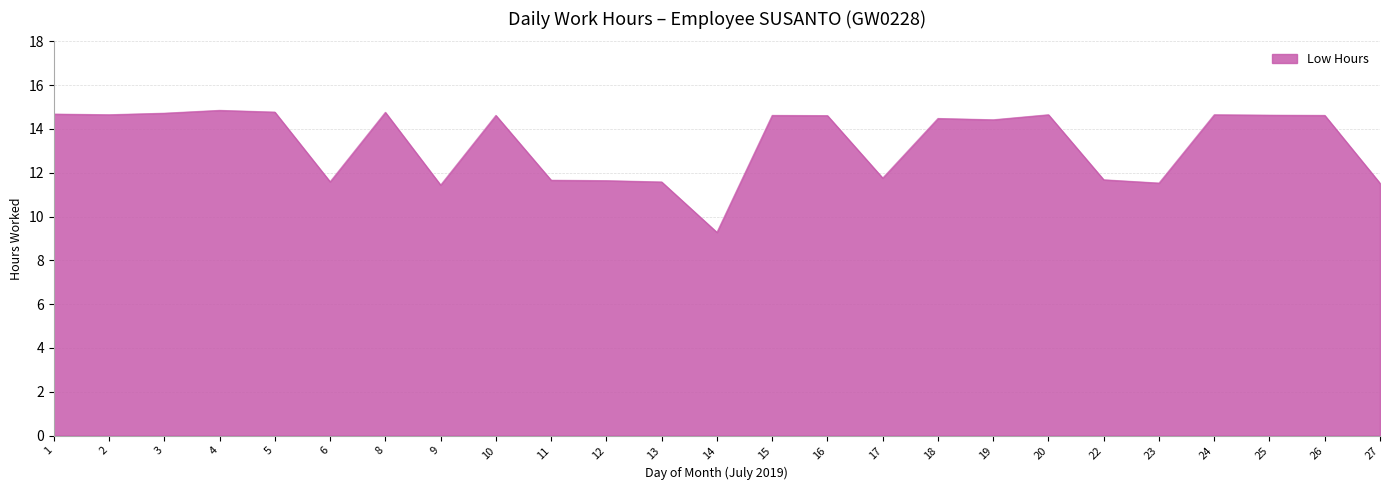

True or false: the data shows 16.2 at 23.

False